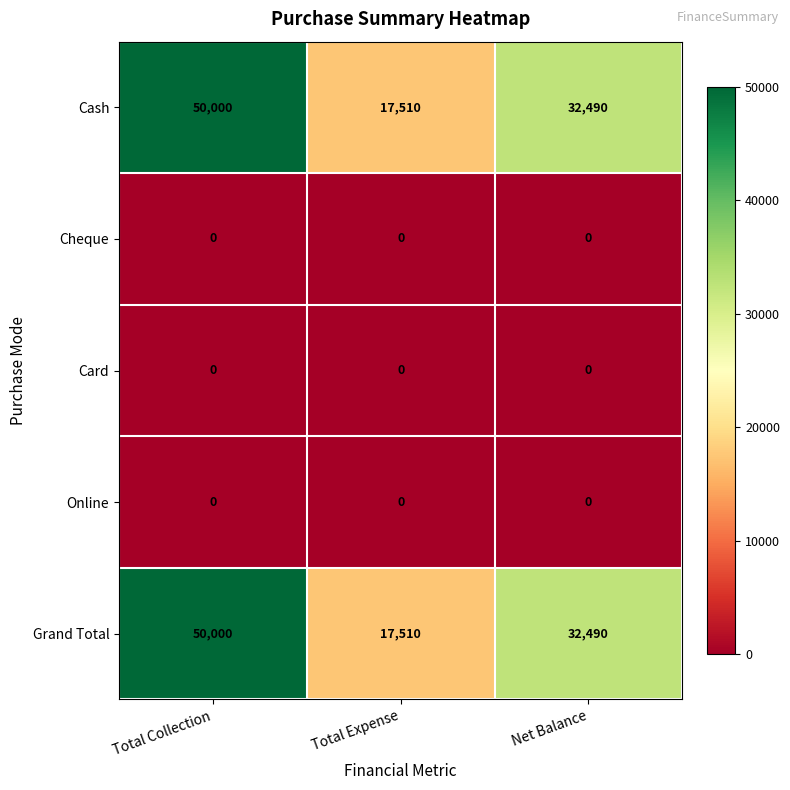

At which category is the sum across all series the highest?

Total Collection